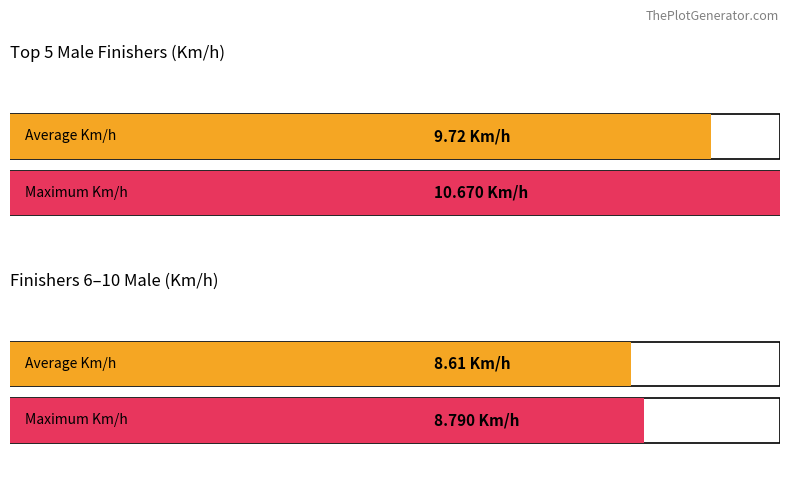

Are the bars horizontal?

Yes